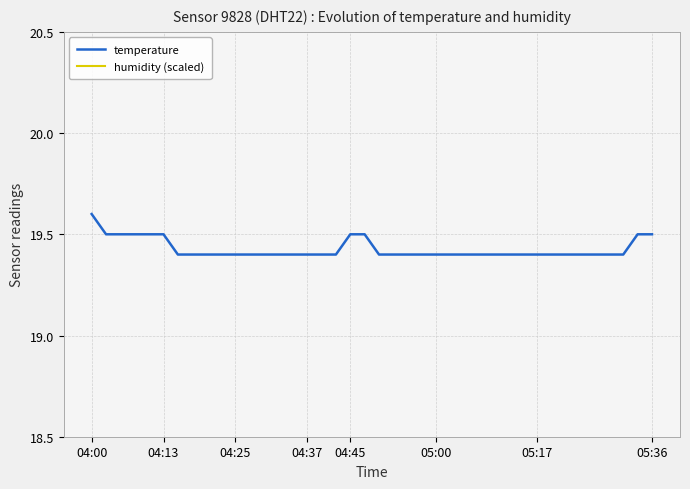

Between 19 and 26, which series saw the biggest shift?

temperature